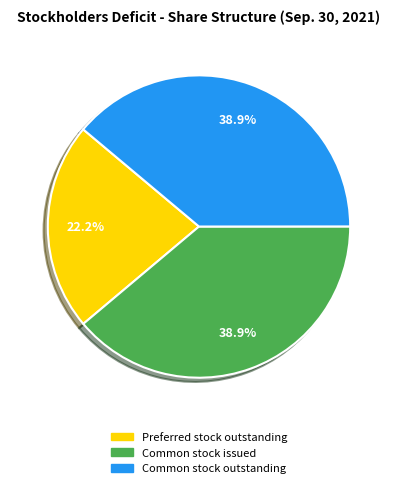

Is there any slice that represents more than half of the pie?

No